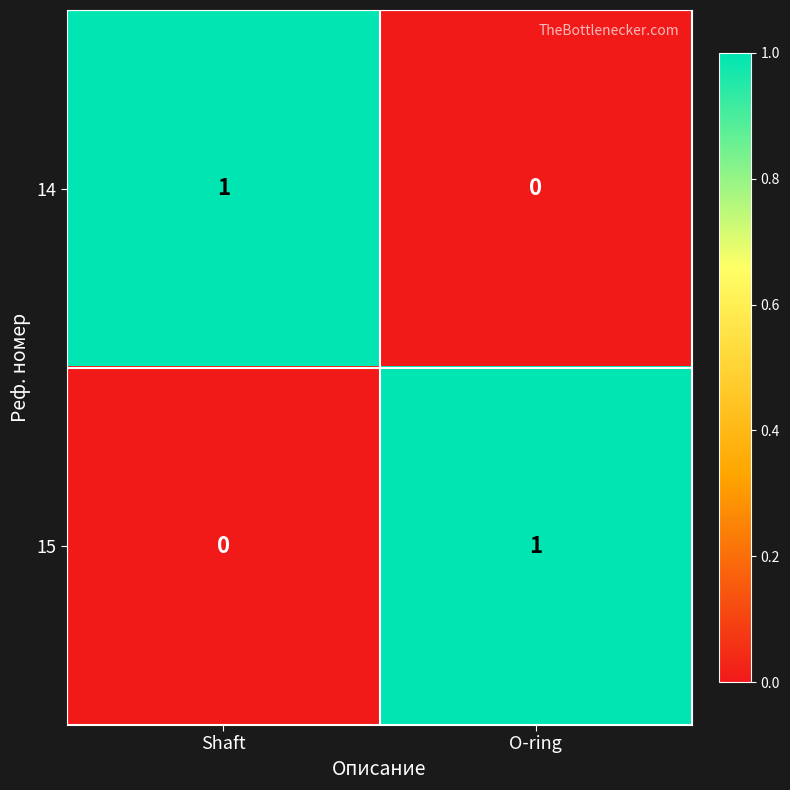

What is the spread (max minus min) of values at O-ring?

1